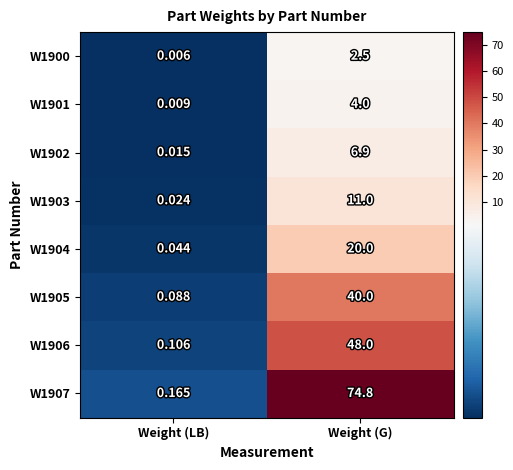

Where is W1903 nearest to the value 5?

Weight (LB)